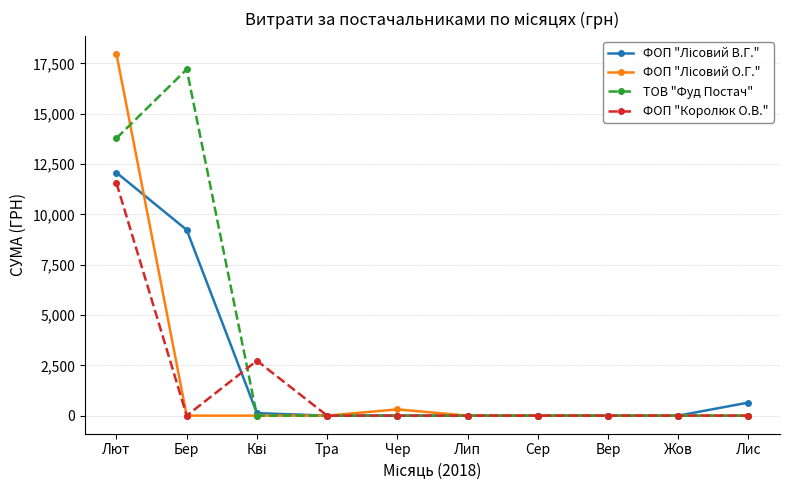

True or false: ФОП "Королюк О.В." has more than 0 interior local peaks.

True